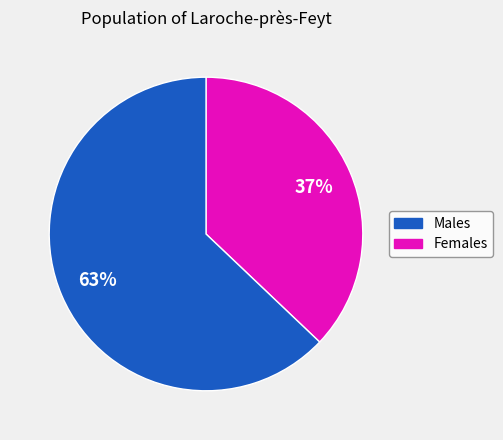

Is there any slice that represents more than half of the pie?

Yes